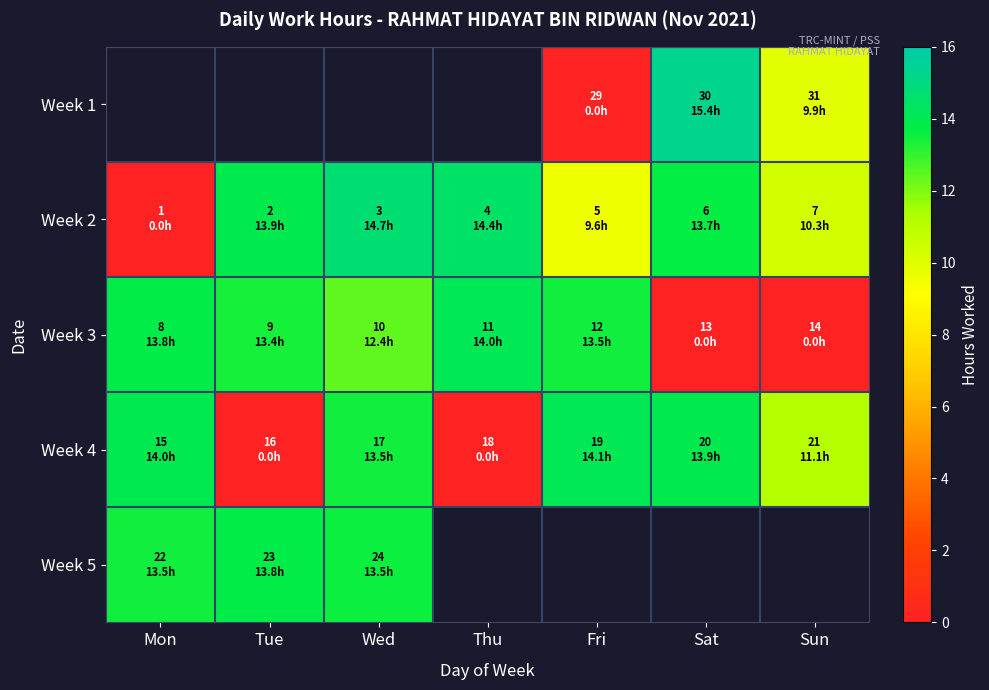

The value of Week 3 at Thu is 14.0. True or false?

True